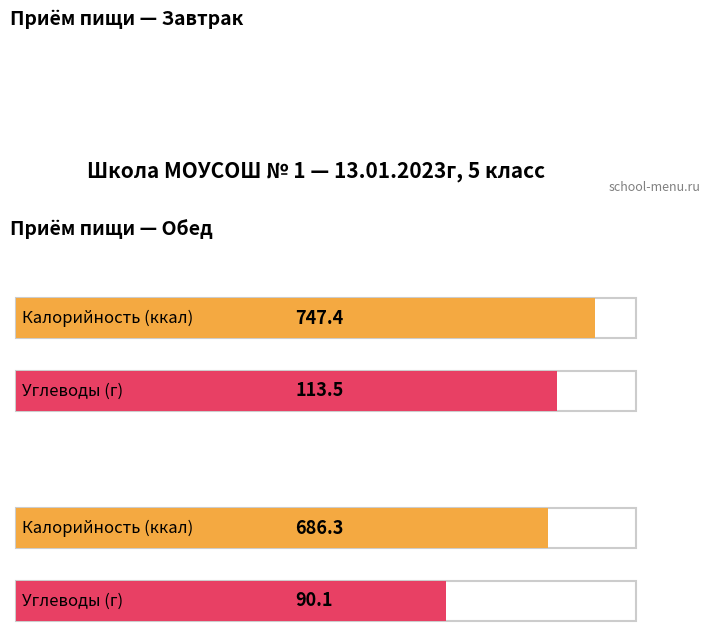

How many groups of bars are there?

2